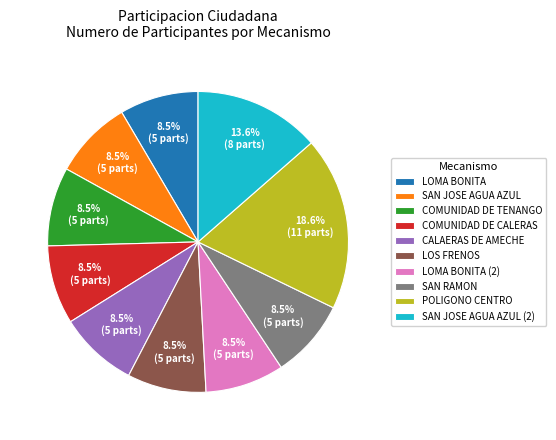

Count the number of slices in the pie.

10